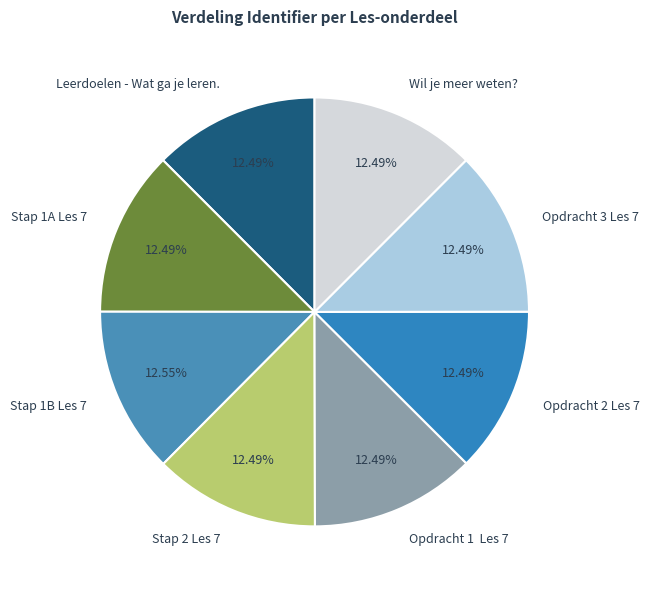

Combined, do Stap 1B Les 7 and Wil je meer weten? account for over 50%?

No